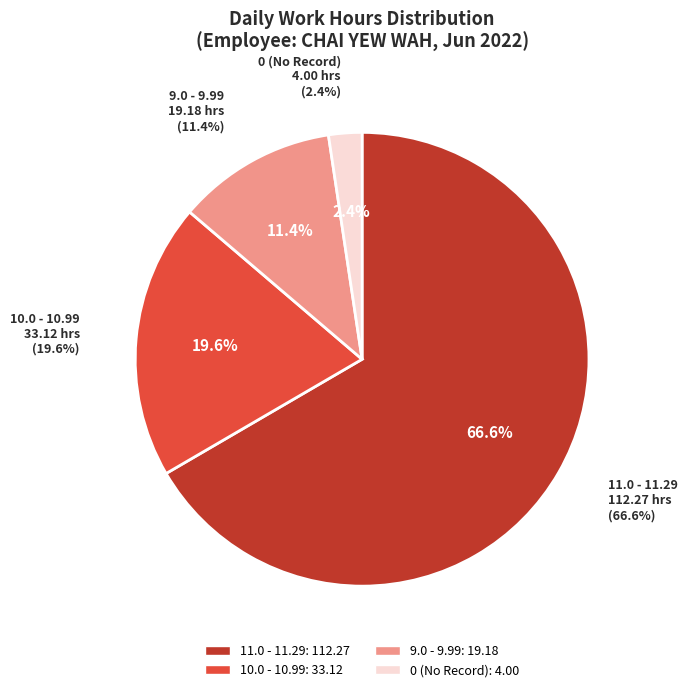

Is it true that Day 22 is 12% of the pie?

False